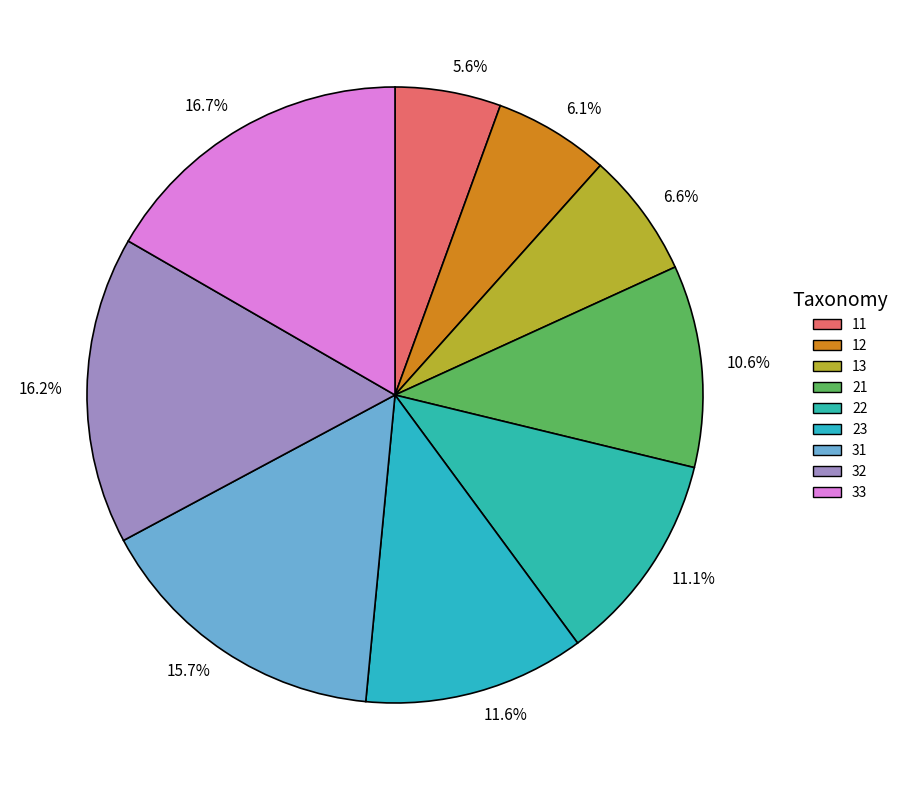

To the nearest percent, what percentage of the pie is 13?

7%